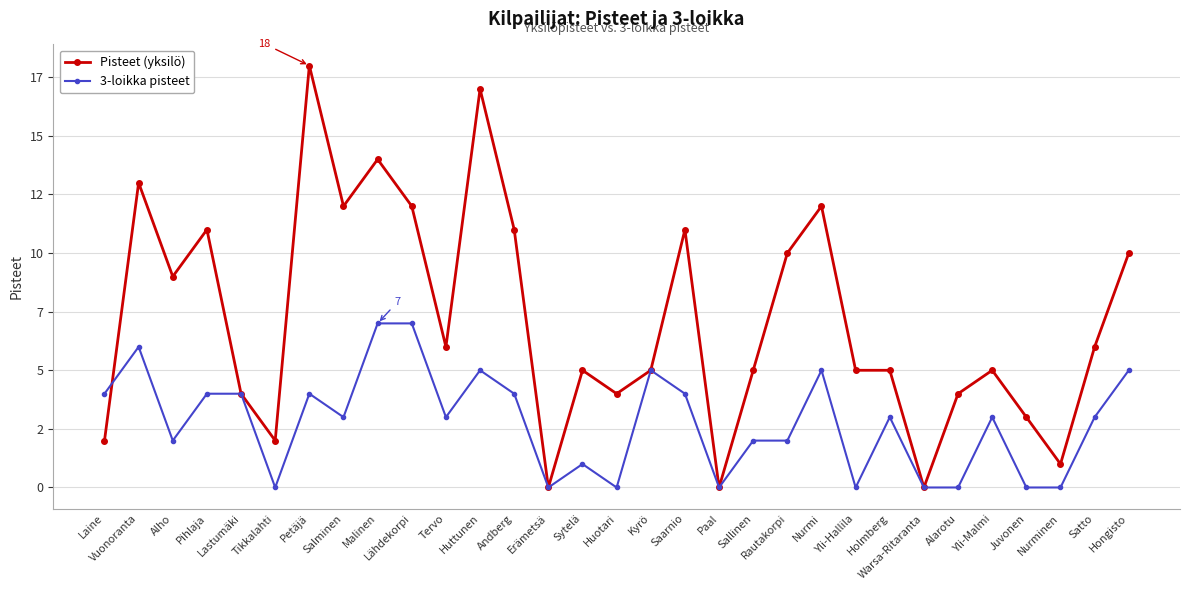

Does the chart have visible grid lines?

Yes